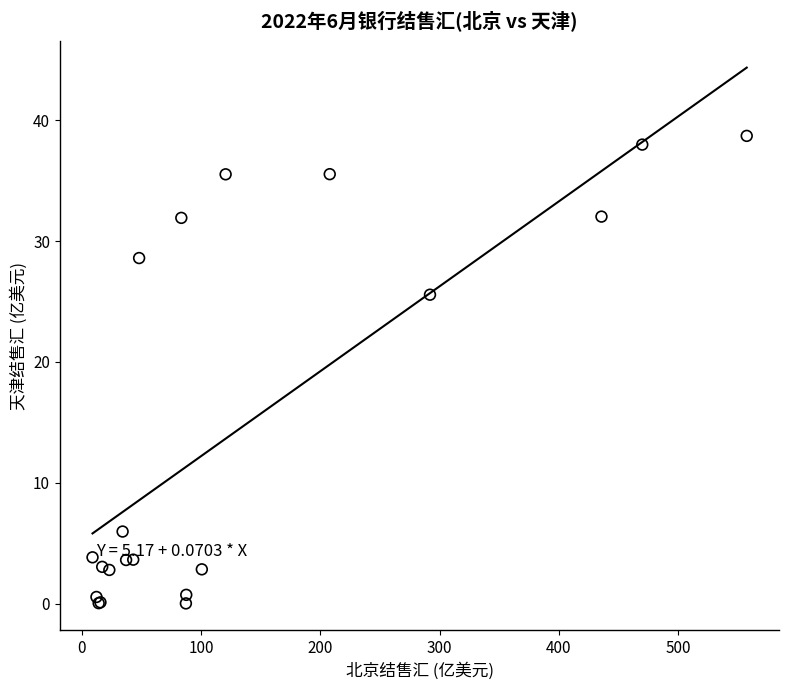

What Y value in the scatter plot is closest to 19?

25.6